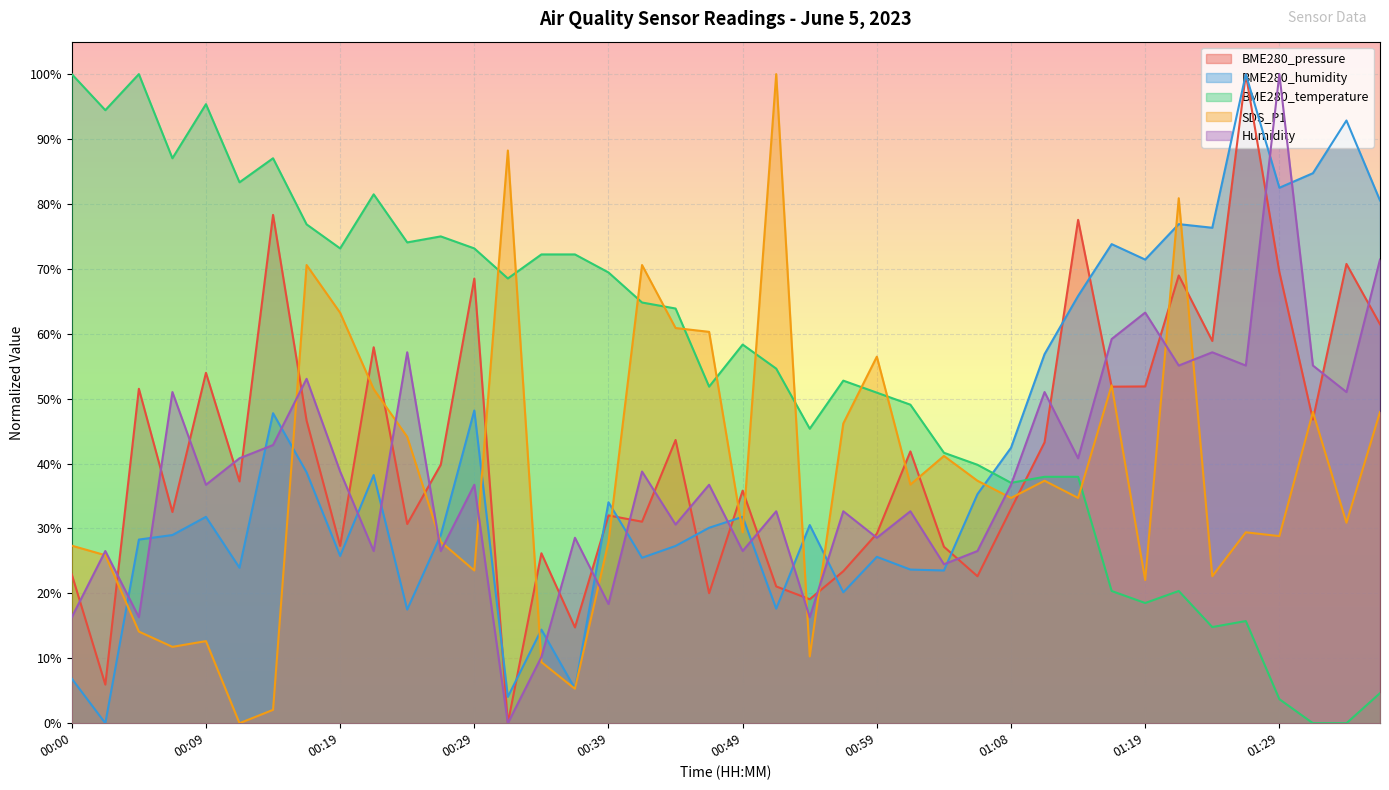

Which series changed the most between 01:14 and 01:17?

BME280_pressure